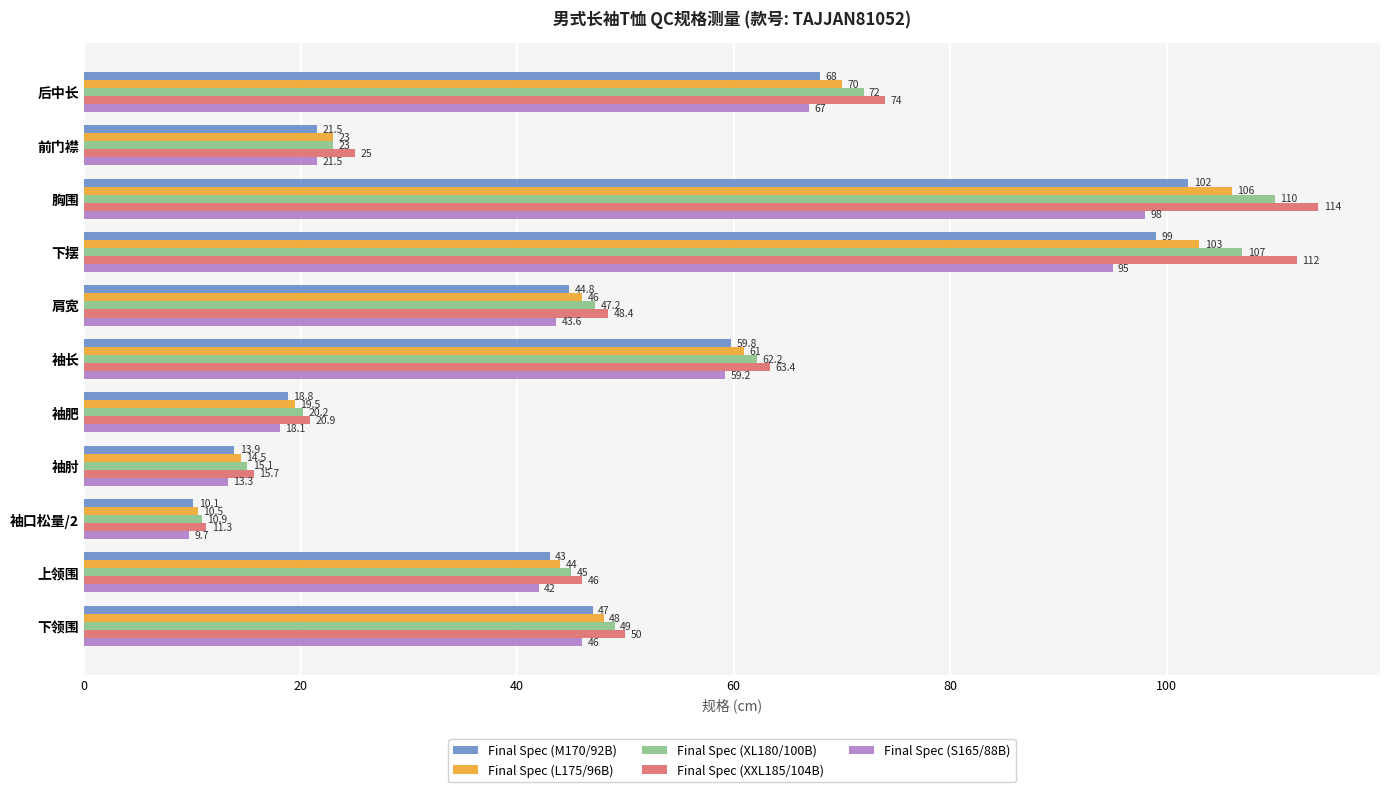

Rank the series by their average value, from lowest to highest.

Final Spec (S165/88B), Final Spec (M170/92B), Final Spec (L175/96B), Final Spec (XL180/100B), Final Spec (XXL185/104B)